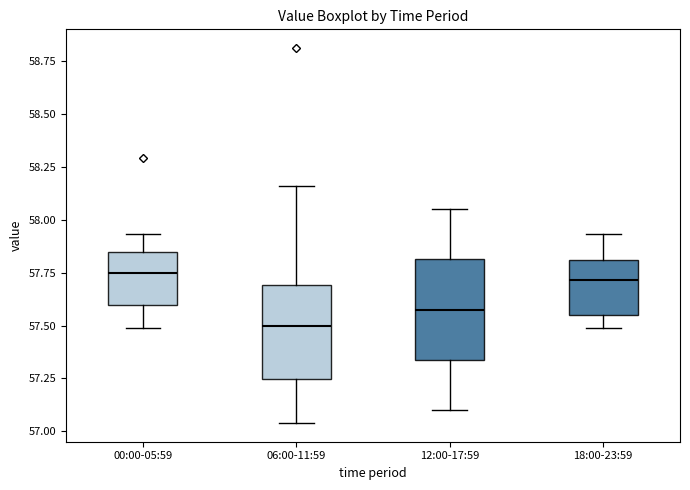

Reading left to right, transcribe this box plot: for each box, give where its median line is, the range the box spans, and where its two whiskers end, as read against the y-axis. The values are not printed on the chart, so give them approximately, as read against the axis.

00:00-05:59: median 57.75, box 57.60 to 57.85, whiskers 57.50 to 57.95
06:00-11:59: median 57.50, box 57.25 to 57.70, whiskers 57.05 to 58.15
12:00-17:59: median 57.60, box 57.35 to 57.80, whiskers 57.10 to 58.05
18:00-23:59: median 57.70, box 57.55 to 57.80, whiskers 57.50 to 57.95